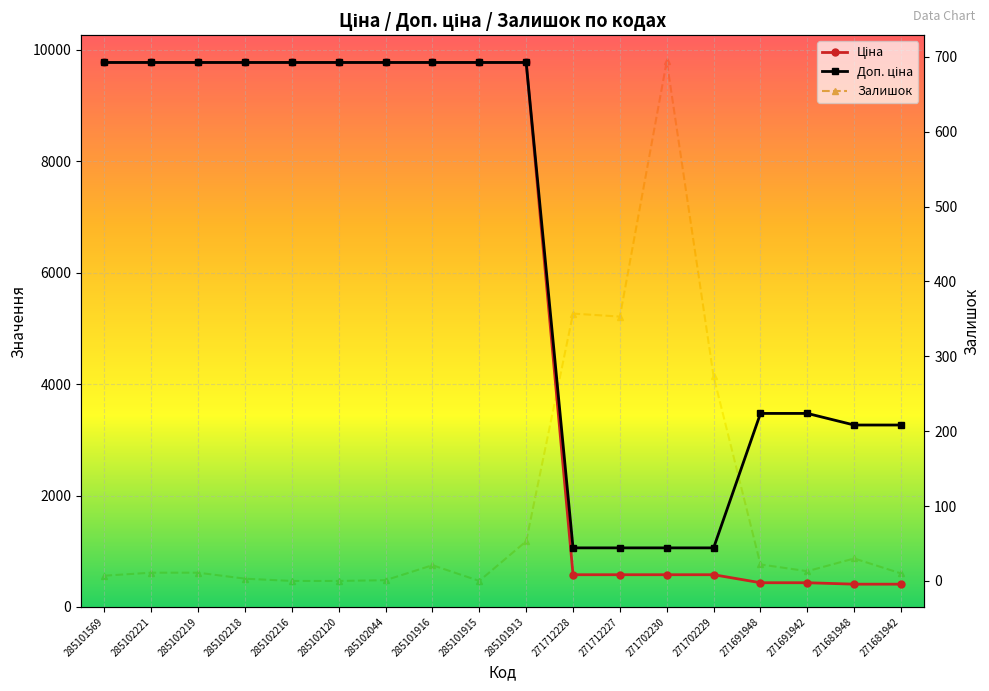

True or false: Доп. ціна and Залишок cross at least once.

False